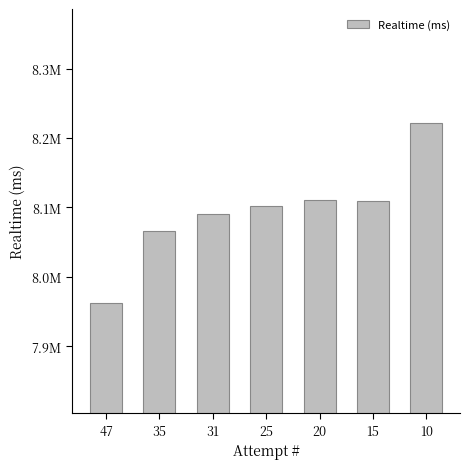

Which label corresponds to the largest value in the chart?

10